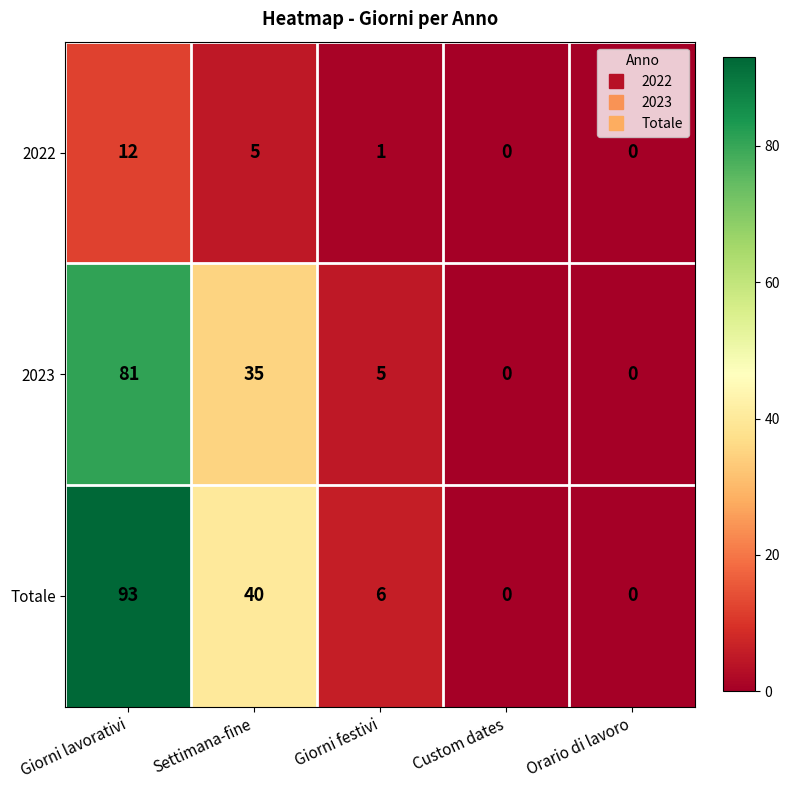

What is the spread (max minus min) of values at Settimana-fine?

35